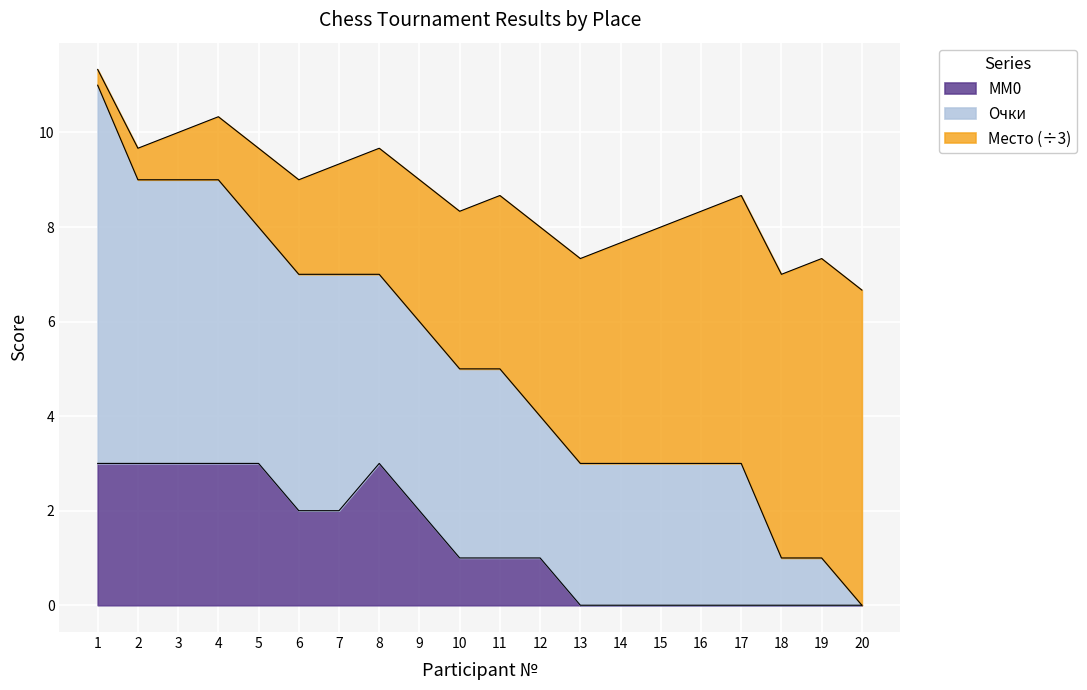

True or false: Место and MM0 cross at least once.

False